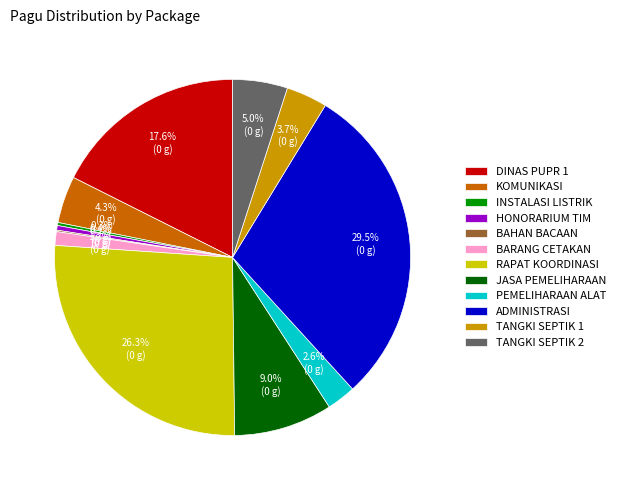

Which slice is the largest?

ADMINISTRASI